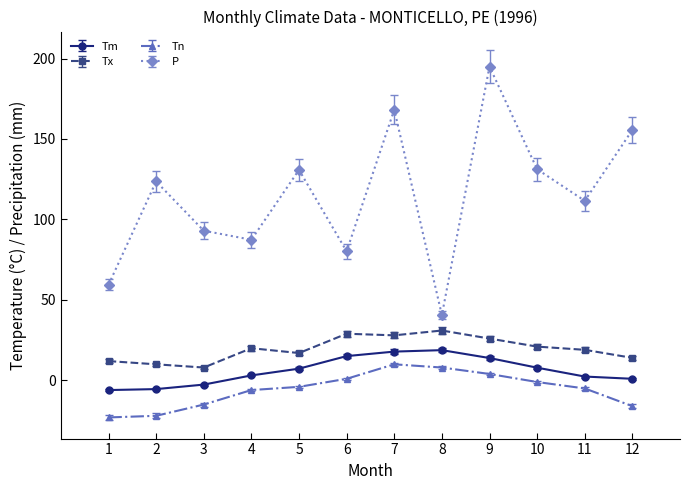

True or false: Tn has more than 0 points higher than both neighbors.

True